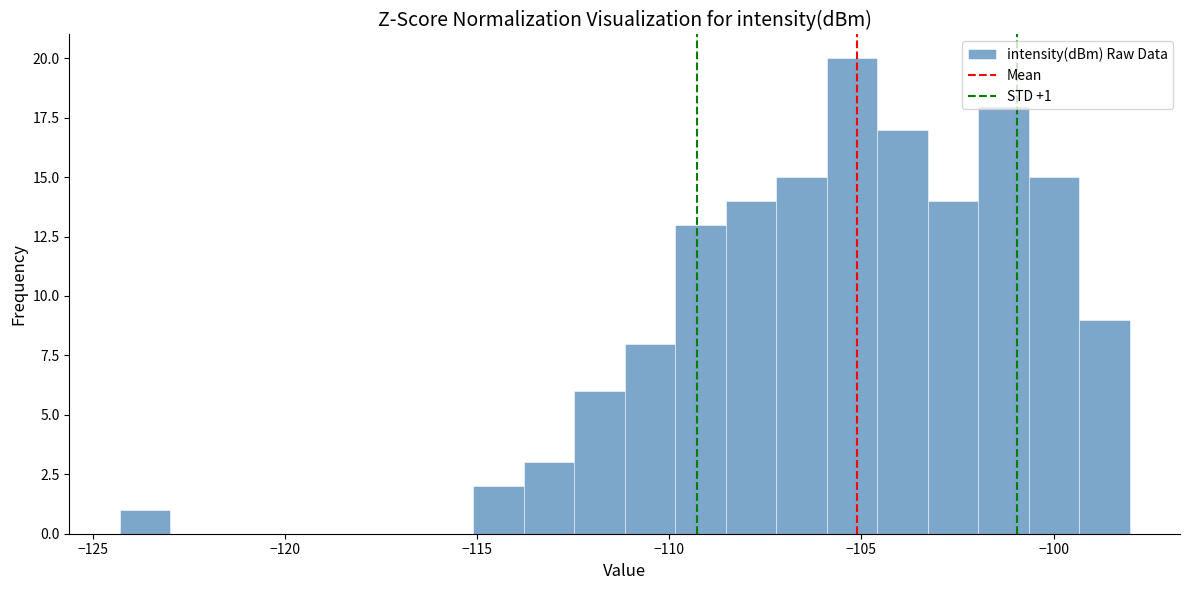

Around what value on the x-axis is the tallest bar? Give the approximate position of its centre, as read against the axis.

-105.0